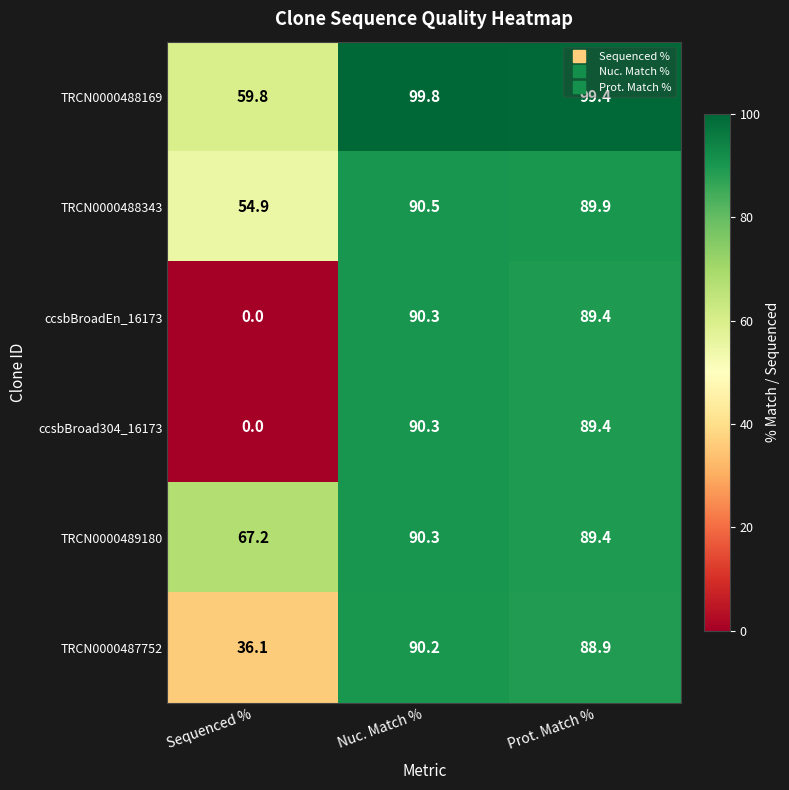

Read the TRCN0000488343 value at Prot. Match %.

89.9